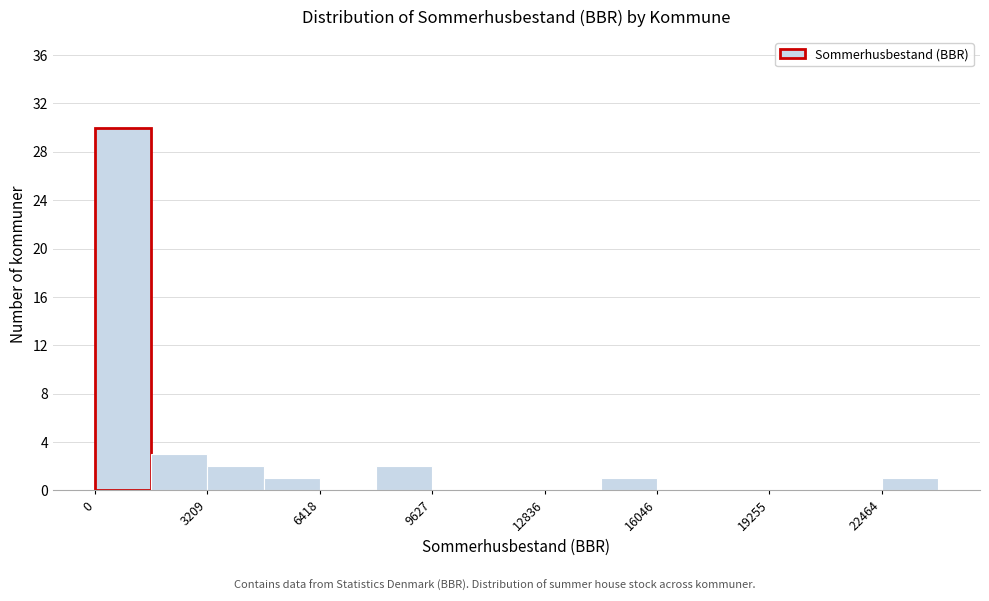

Read against the x-axis, roughly where is the centre of the tallest bar?

1000